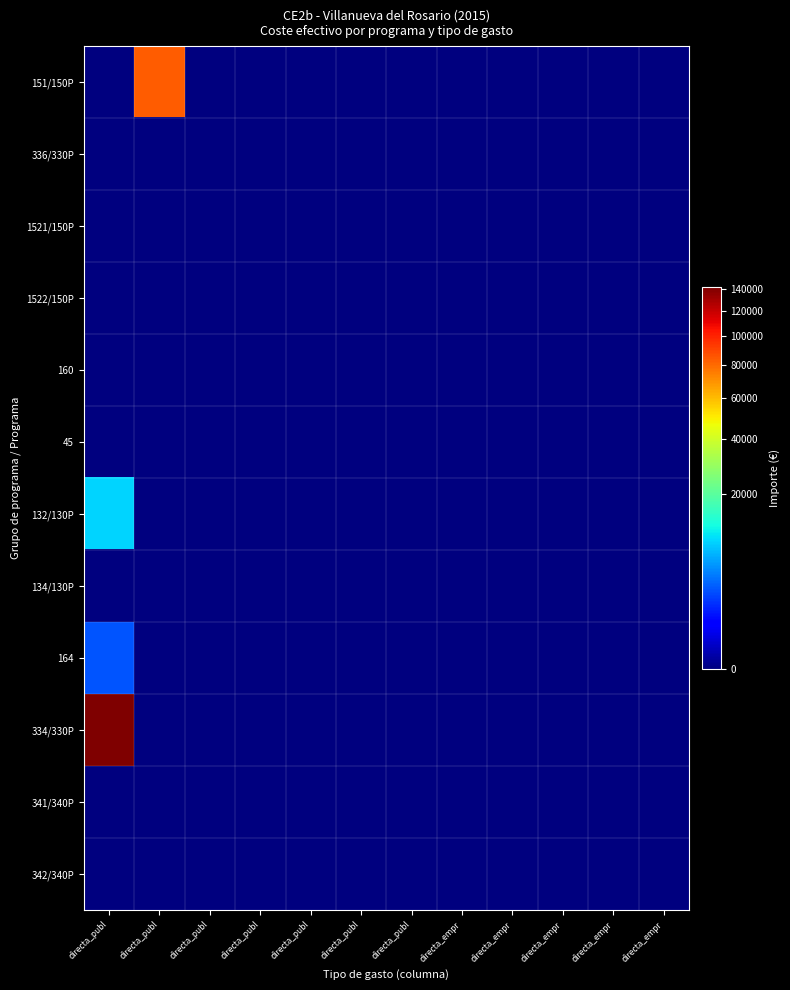

At which category is the sum across all series the highest?

directa_publ